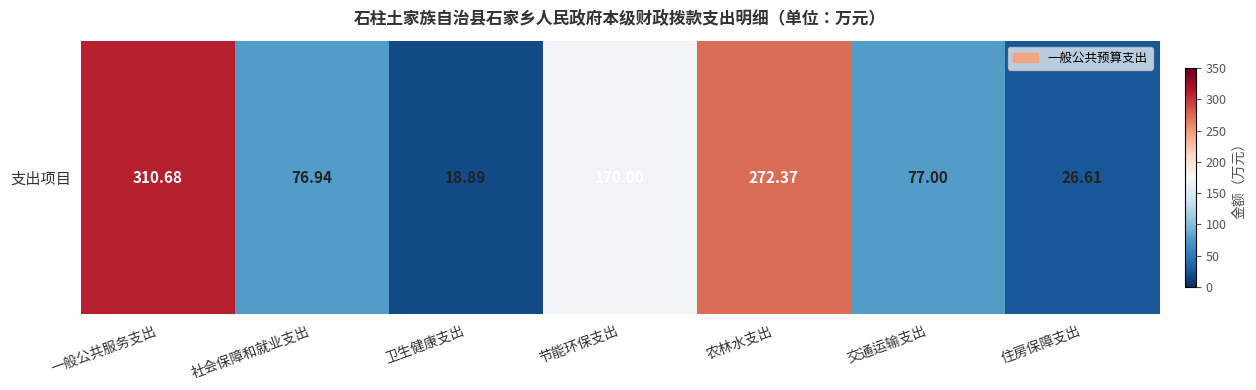

Where is the data nearest to the value 164?

节能环保支出